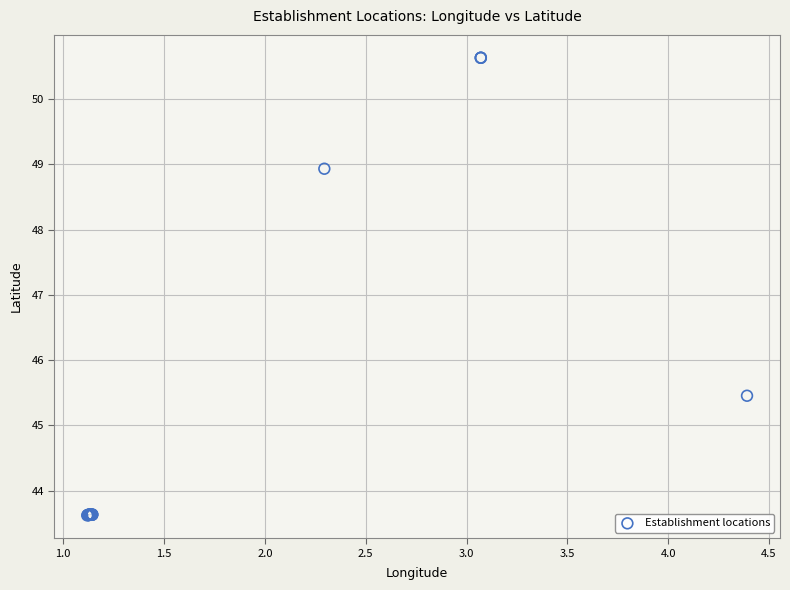

What Y value in the scatter plot is closest to 47?

45.5